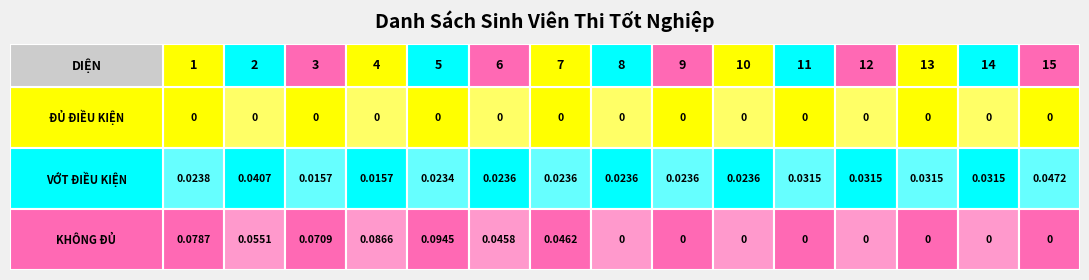

What is the total value across all series at 1?

0.1